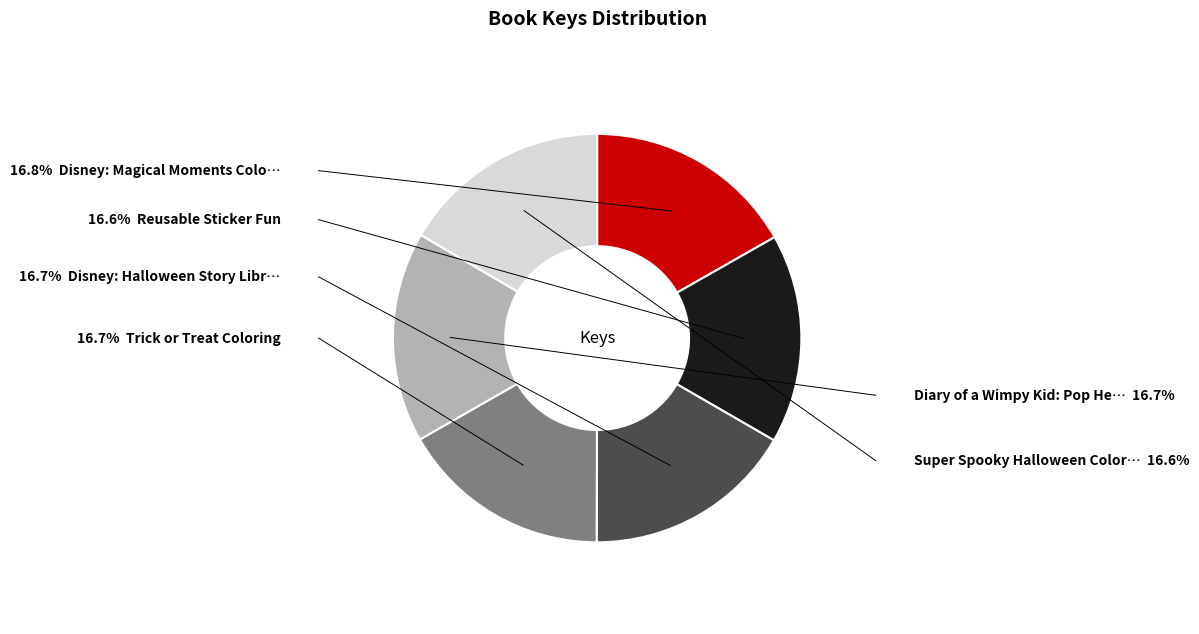

To the nearest percent, what is the average slice percentage?

17%